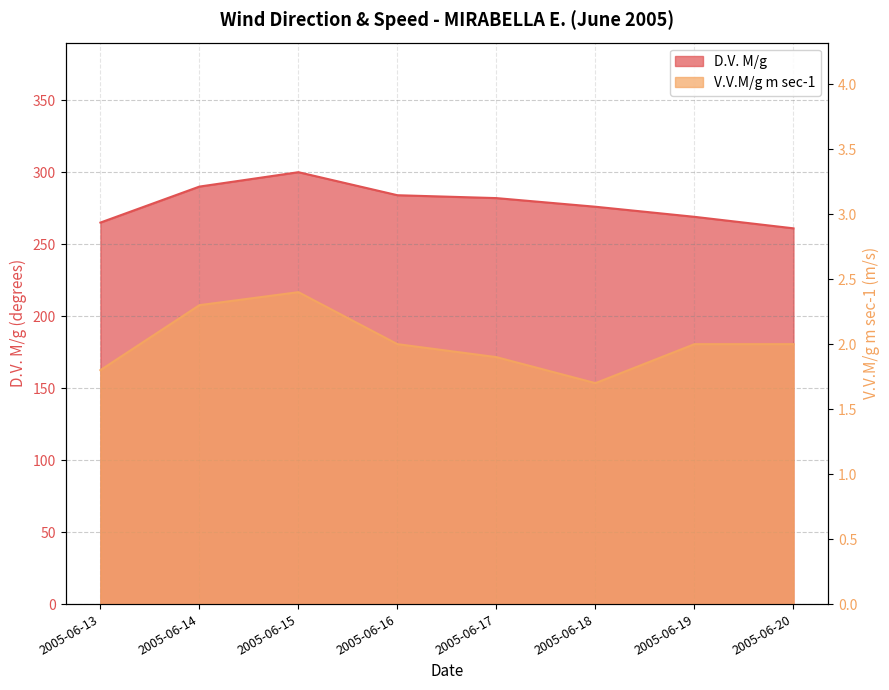

Where is the first local minimum for V.V.M/g m sec-1?

2005-06-18